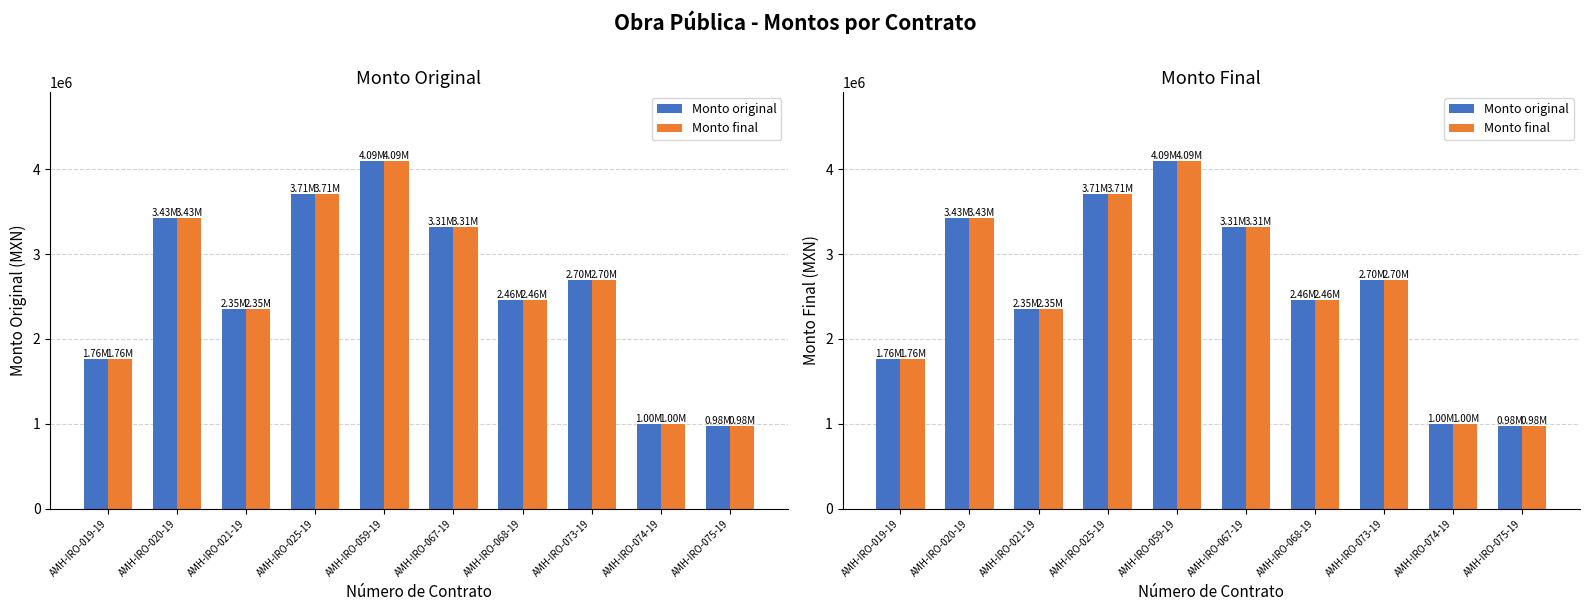

How many bars are there in total?

20